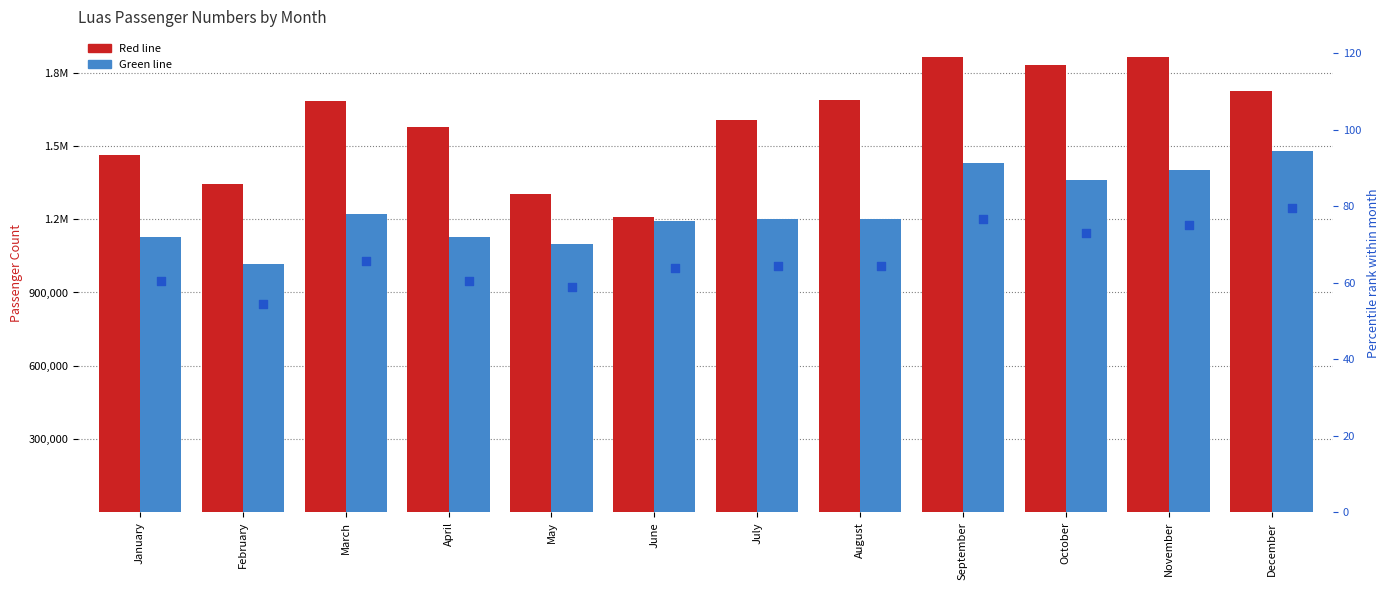

What is the total value across all series at June?

2401706.8